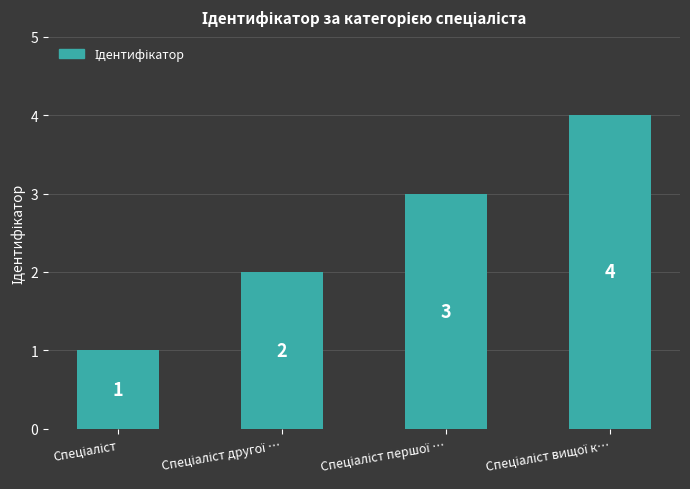

What is the value of the 3rd bar from the left?

3